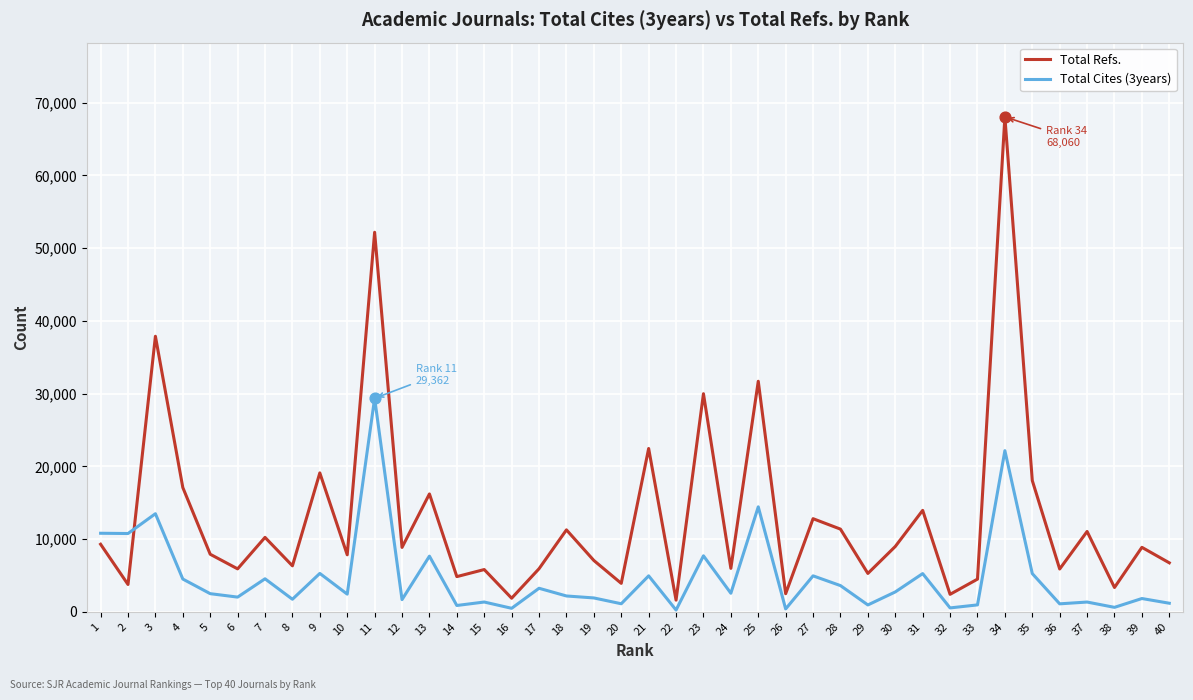

Which series has the widest spread of values?

Total Refs.